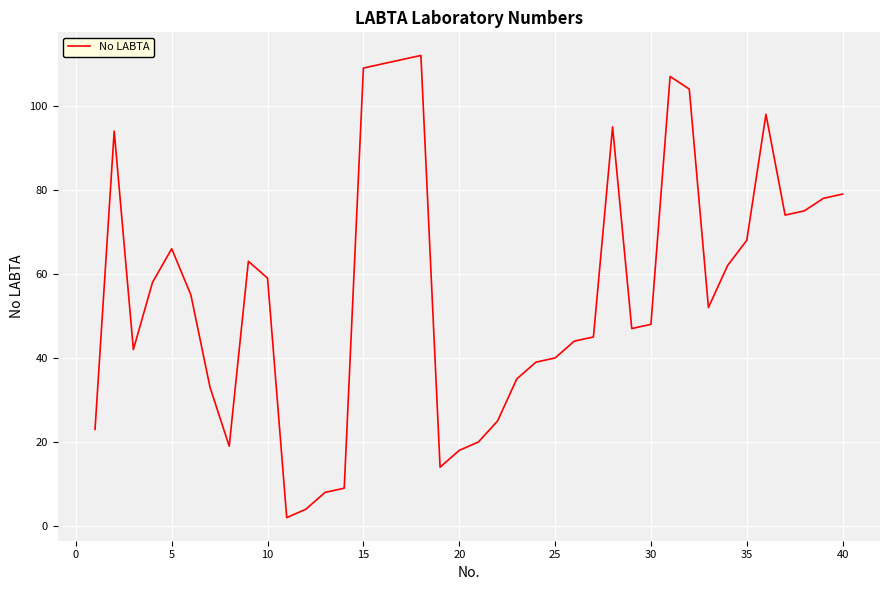

What is the maximum value shown in the chart?

112